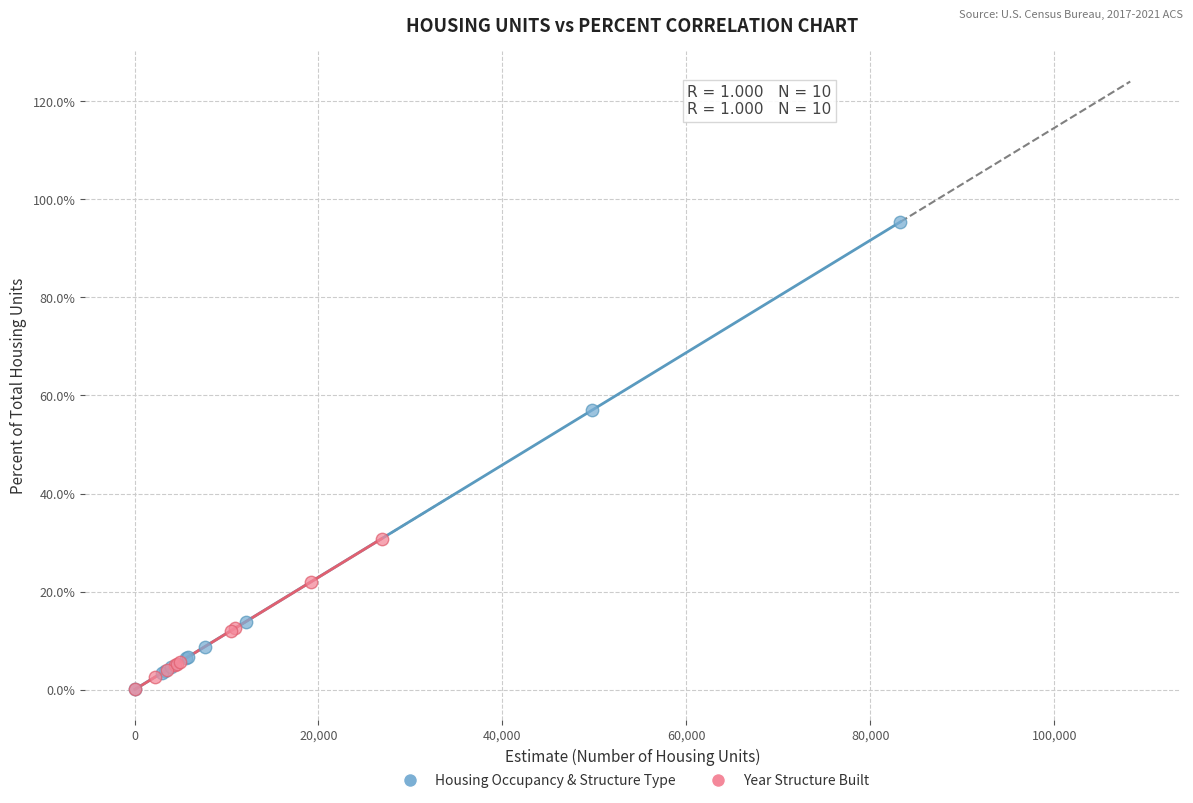

What are all the series names shown in the legend?

Housing Occupancy & Structure Type, Year Structure Built